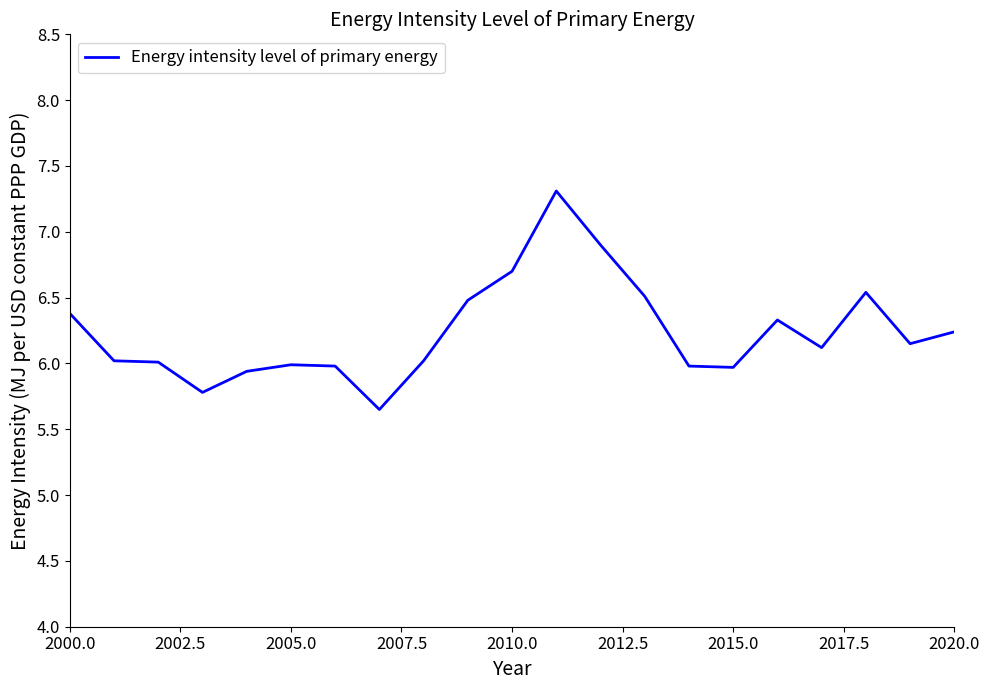

What is the maximum value shown in the chart?

7.3